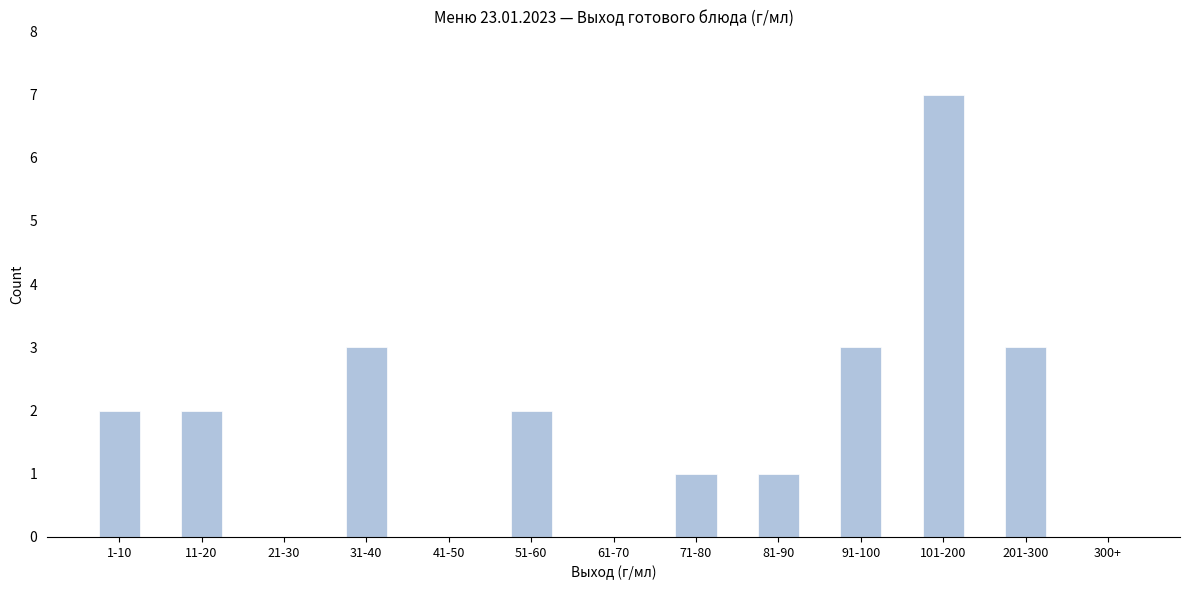

Reading left to right, list all the values displayed in this chart.

1-10=2	11-20=2	21-30=0	31-40=3	41-50=0	51-60=2	61-70=0	71-80=1	81-90=1	91-100=3	101-200=7	201-300=3	300+=0